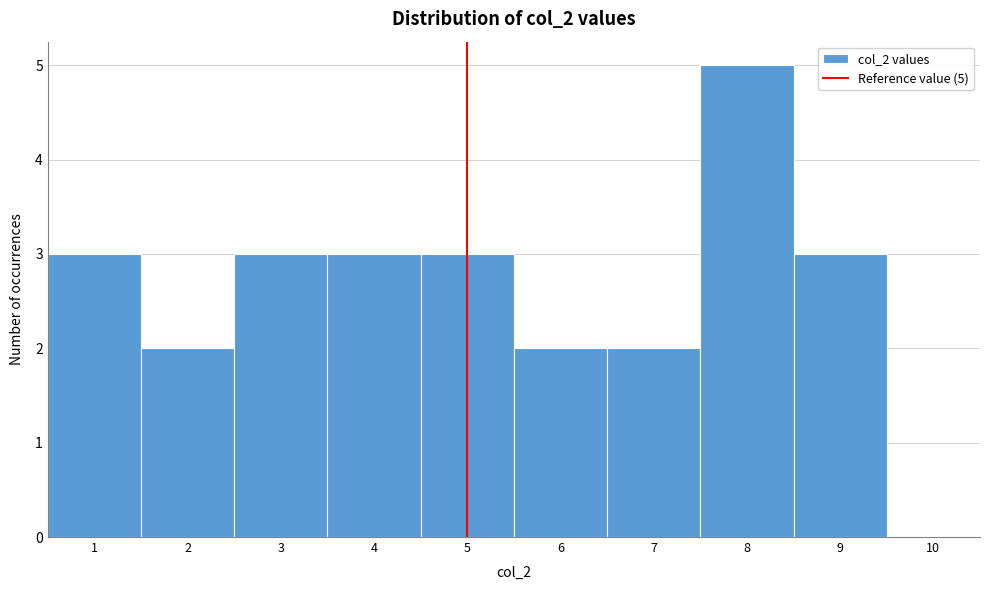

Over which range of the x-axis is the bar tallest?

7.5 to 8.5